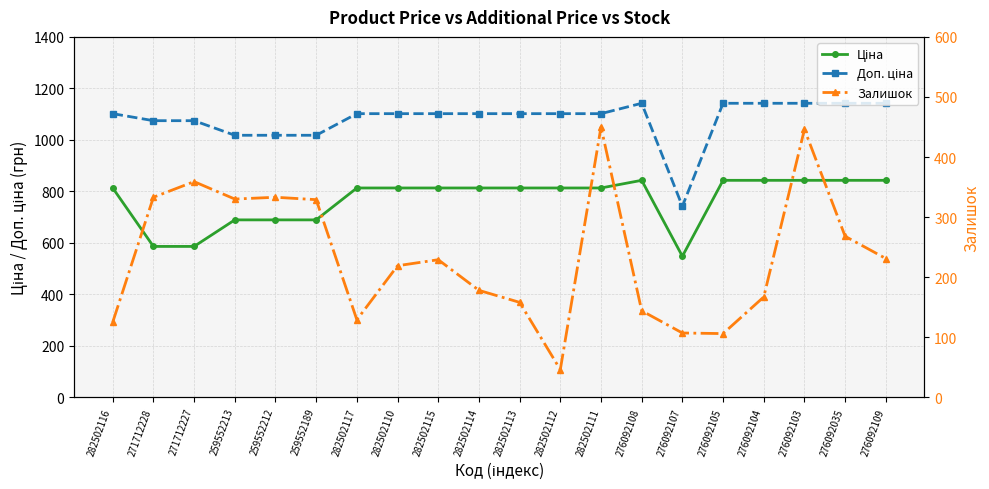

How many distinct data groups are displayed?

3